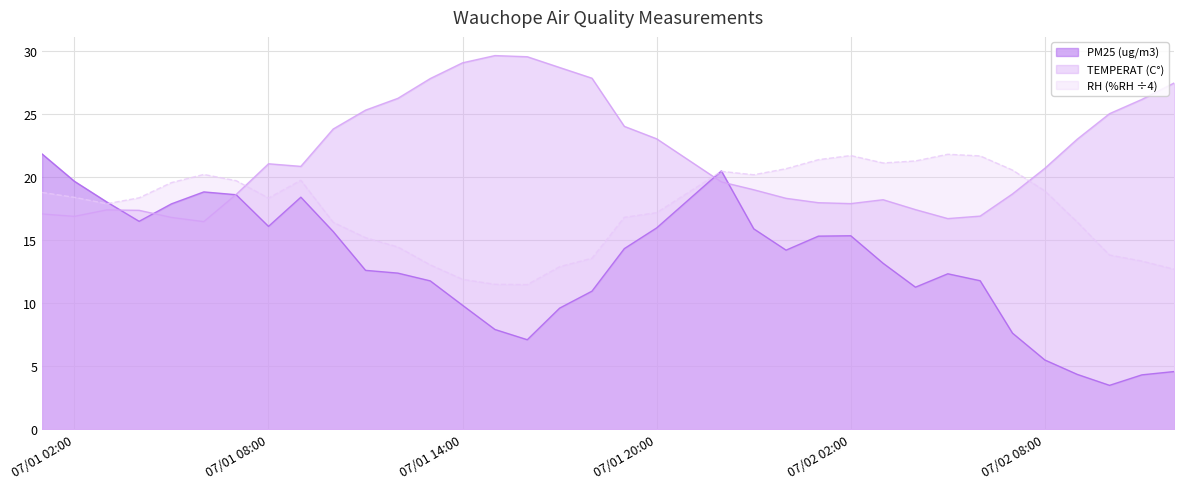

True or false: RH (%RH ÷4) and TEMPERAT (C°) cross at least once.

True